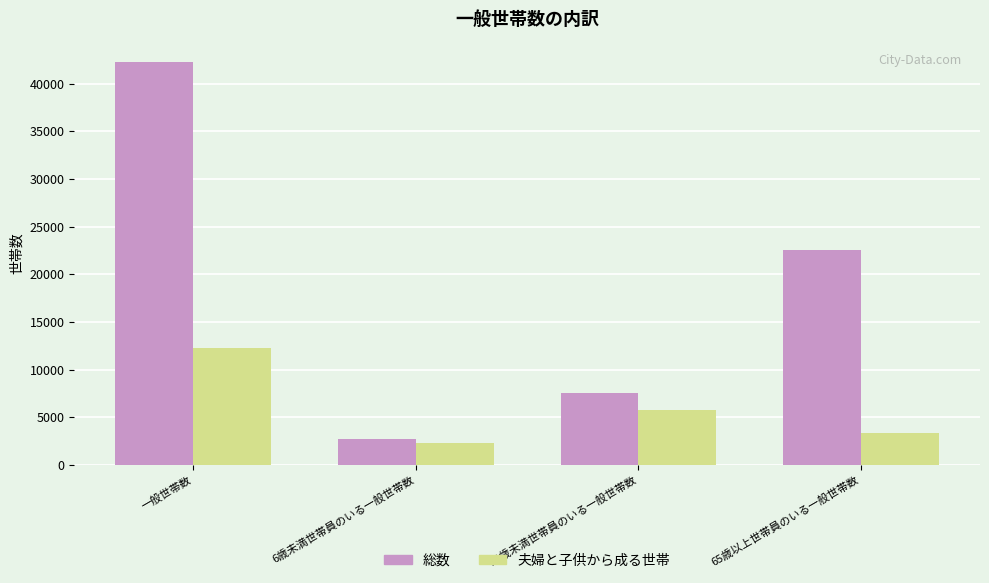

Reading right to left, extract all data points from this chart.

総数: 65歳以上世帯員のいる一般世帯数=22502	18歳未満世帯員のいる一般世帯数=7513	6歳未満世帯員のいる一般世帯数=2686	一般世帯数=42308
夫婦と子供から成る世帯: 65歳以上世帯員のいる一般世帯数=3368	18歳未満世帯員のいる一般世帯数=5778	6歳未満世帯員のいる一般世帯数=2259	一般世帯数=12261